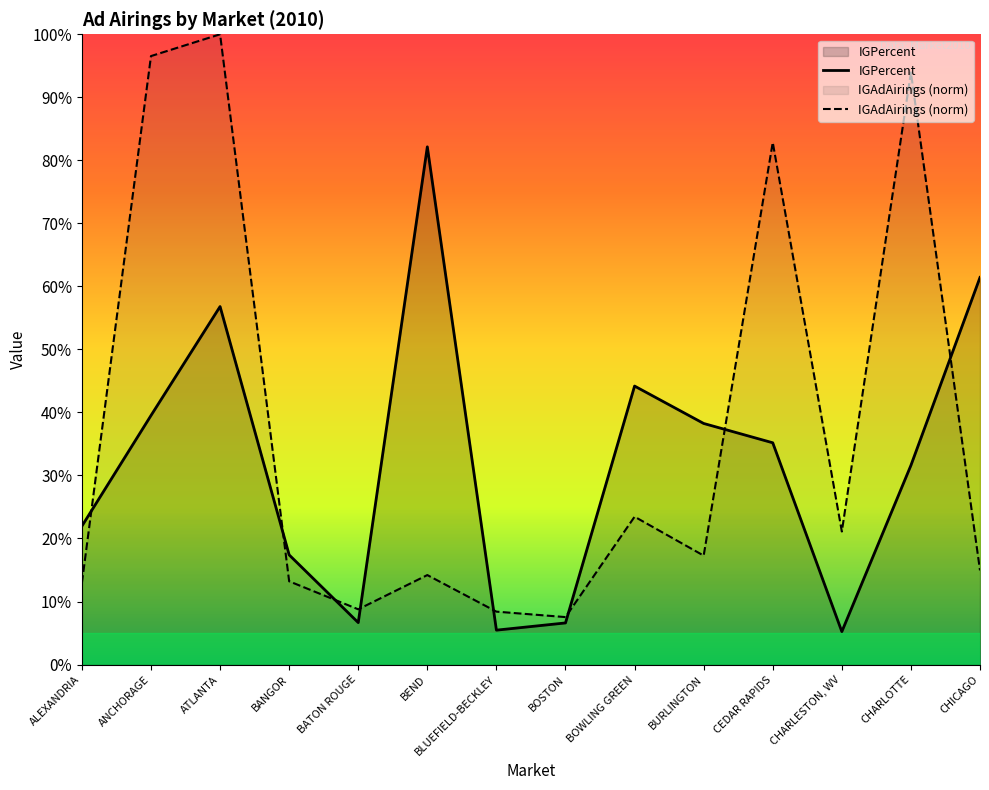

Which series has the largest range (max minus min)?

IGAdAirings (norm)